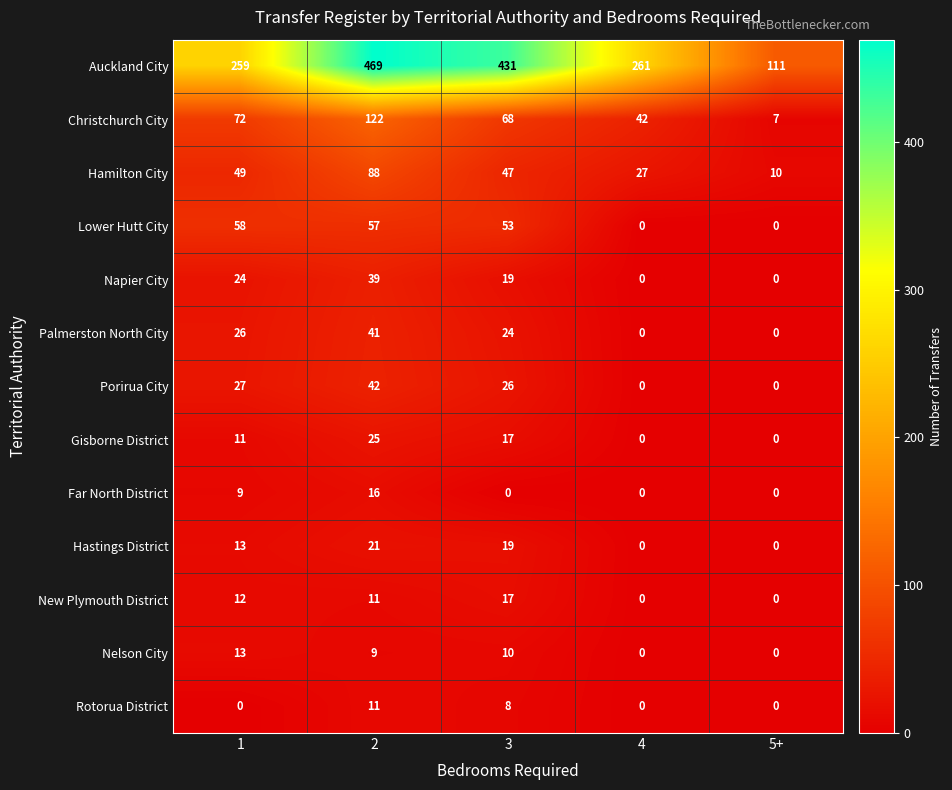

Is it true that Far North District equals 26 at 2?

False